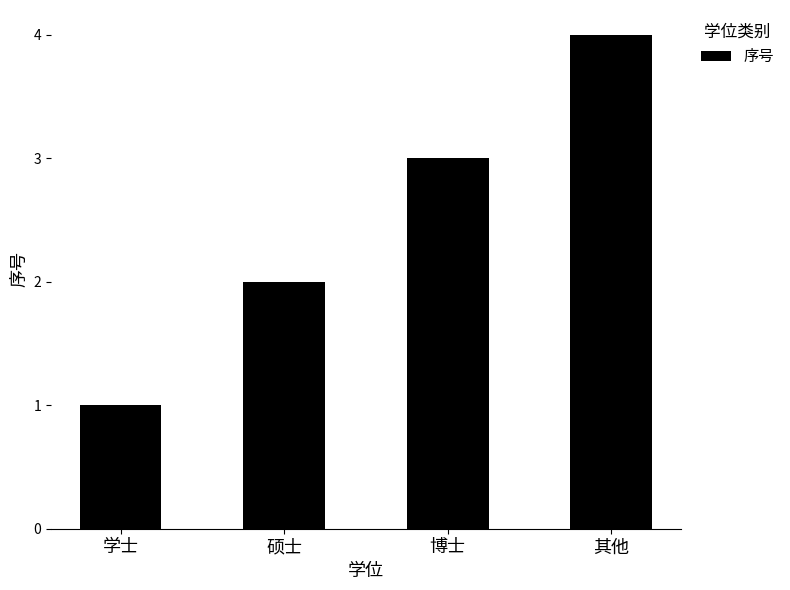

The value at 学士 is 1. True or false?

True